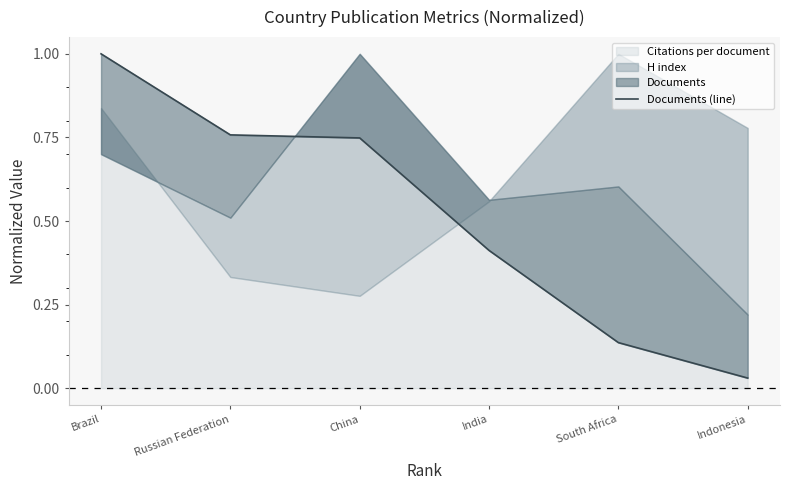

What is the difference between the second highest and minimum values?

0.7